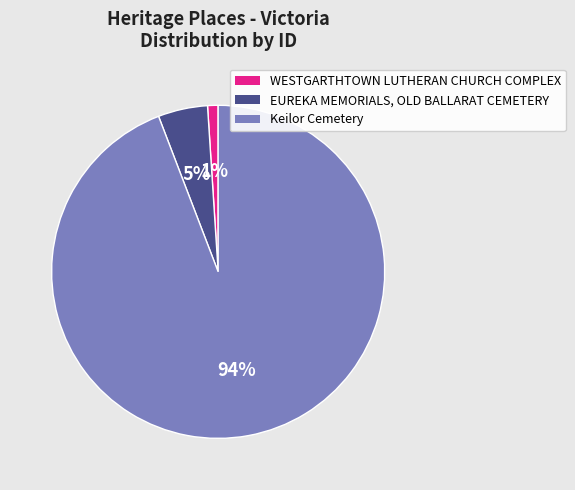

Is there any slice that represents more than half of the pie?

Yes